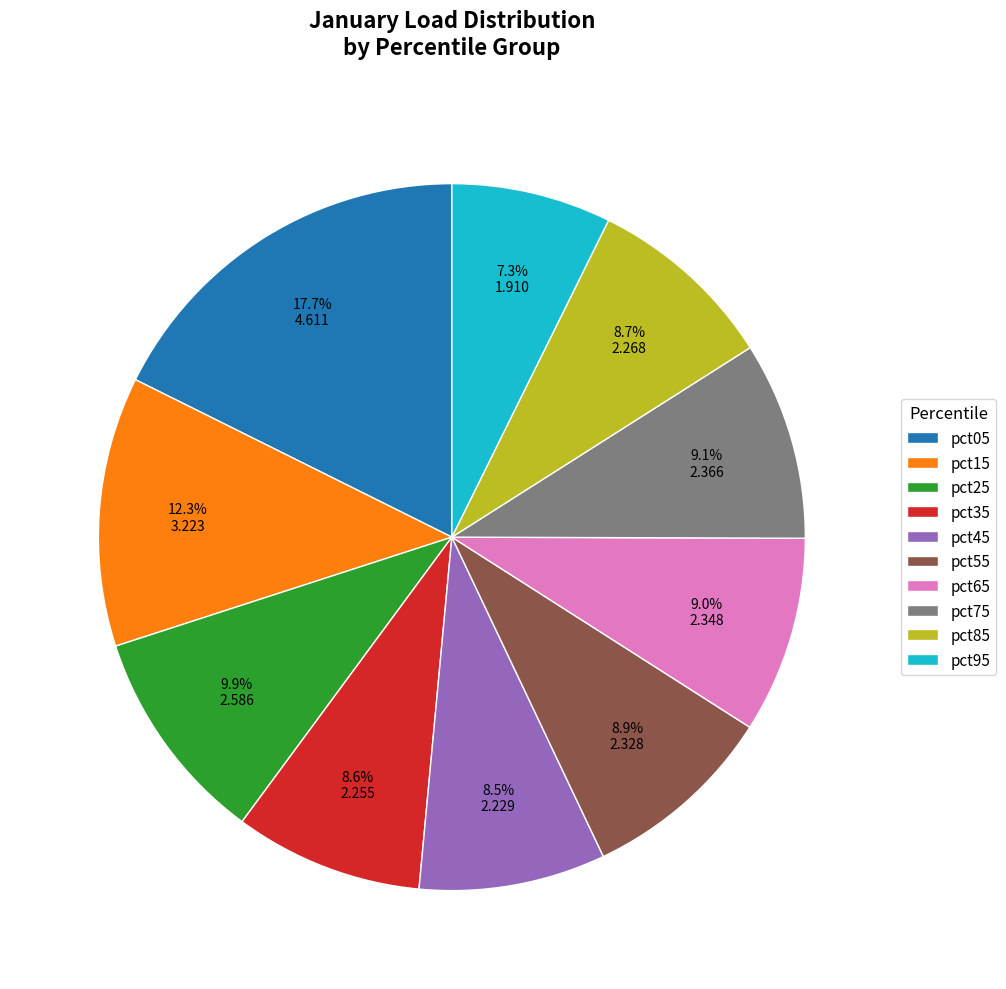

True or false: pct05 accounts for 18% of the total.

True